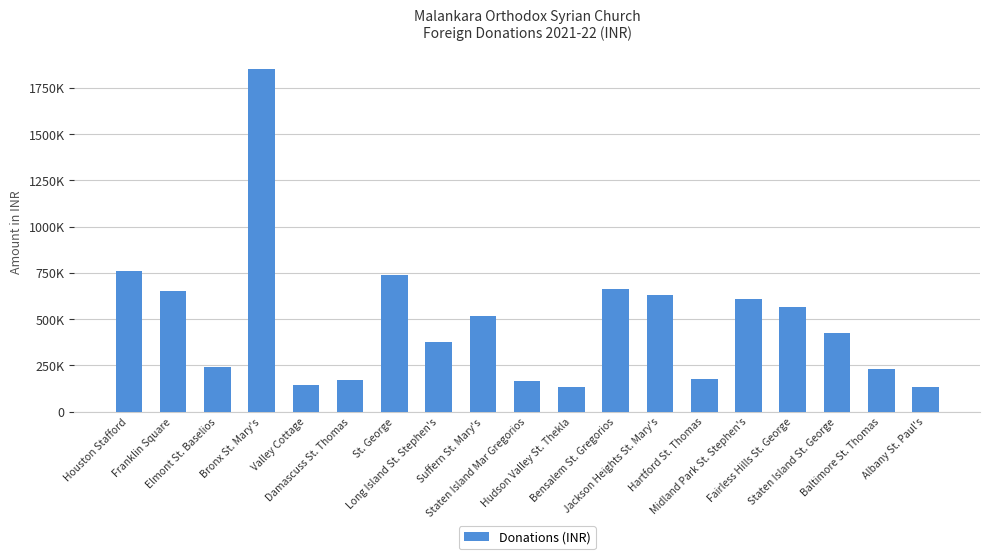

Rank the categories by value from highest to lowest.

Bronx St. Mary's, Houston Stafford, St. George, Bensalem St. Gregorios, Franklin Square, Jackson Heights St. Mary's, Midland Park St. Stephen's, Fairless Hills St. George, Suffern St. Mary's, Staten Island St. George, Long Island St. Stephen's, Elmont St. Baselios, Baltimore St. Thomas, Hartford St. Thomas, Damascuss St. Thomas, Staten Island Mar Gregorios, Valley Cottage, Hudson Valley St. Thekla, Albany St. Paul's